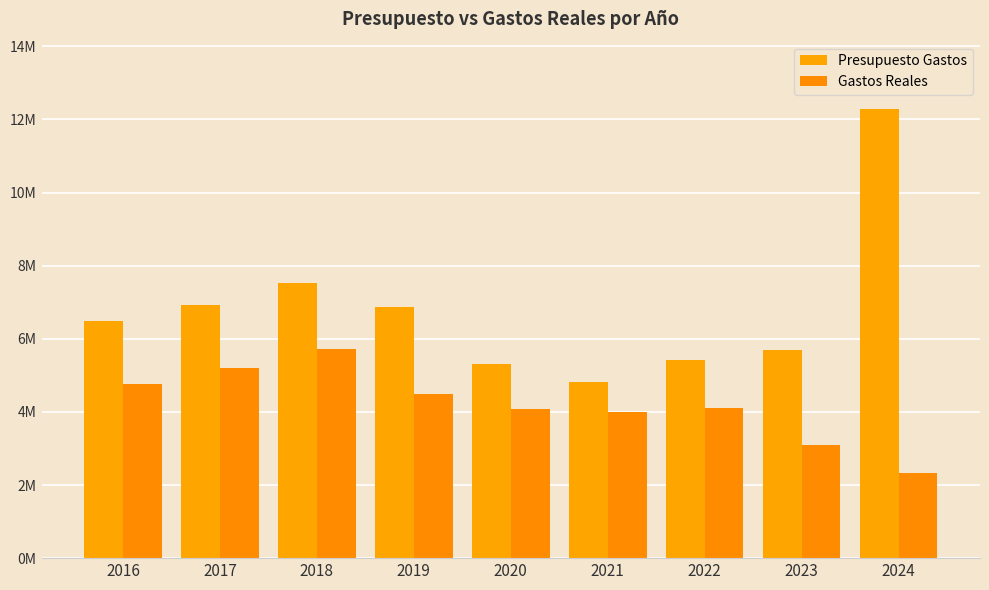

What are all the series names shown in the legend?

Presupuesto Gastos, Gastos Reales